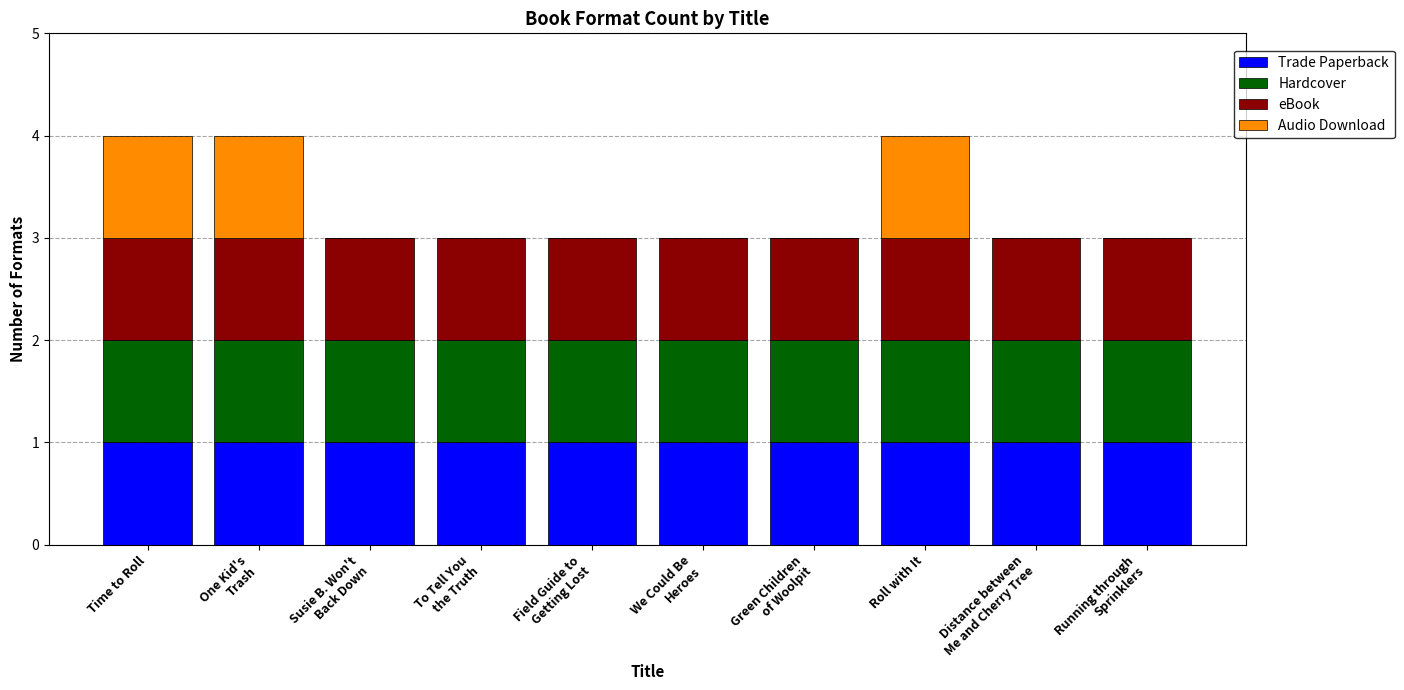

What is the total value across all series at Time to Roll?

4